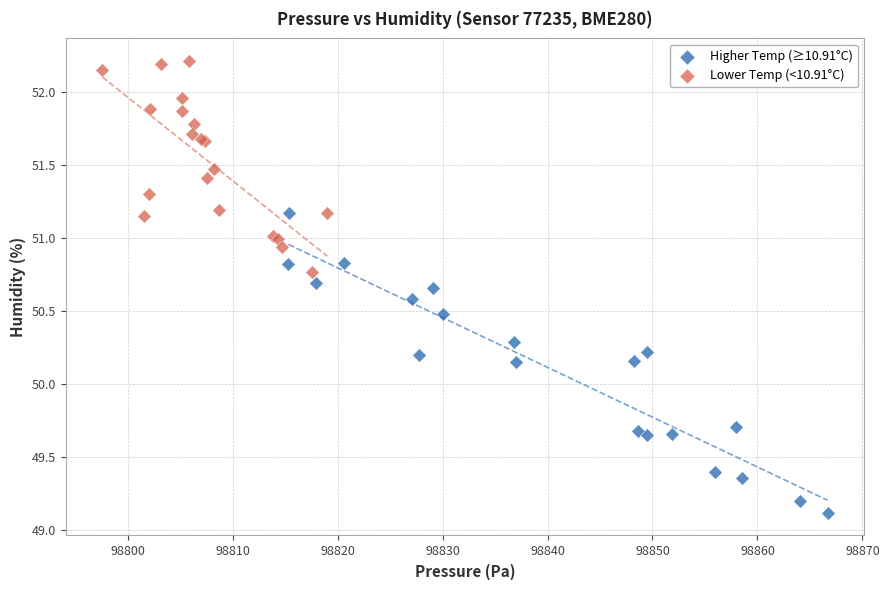

Which series has the largest Y range (max minus min)?

Higher Temp (≥10.91°C)